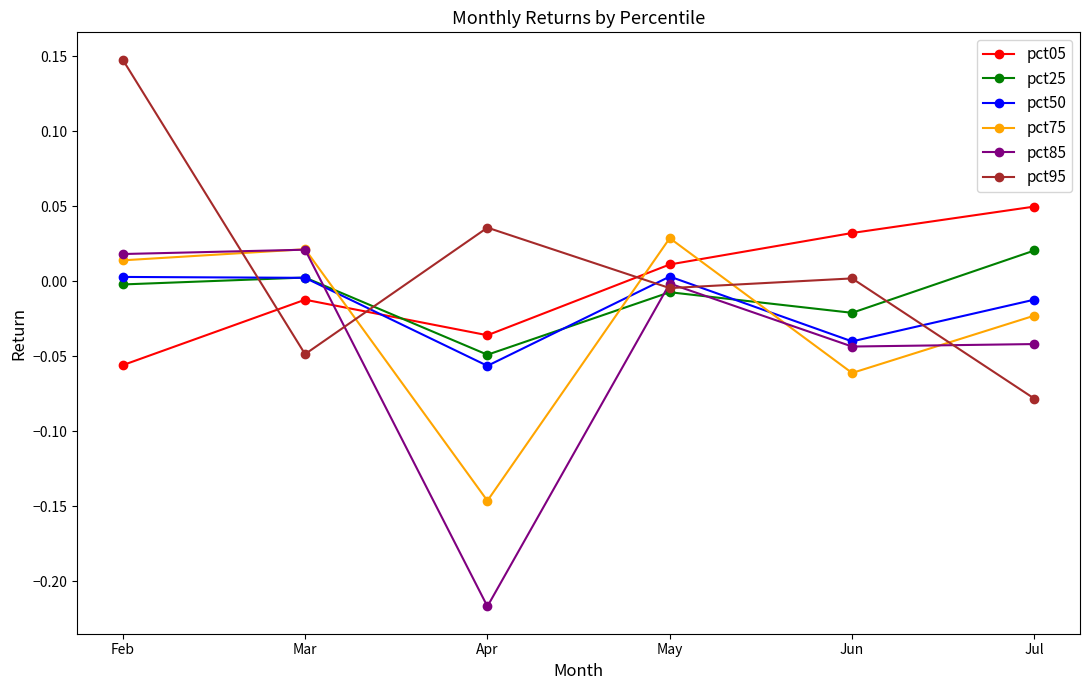

True or false: pct85 has a value of -0.0 at Jun.

True